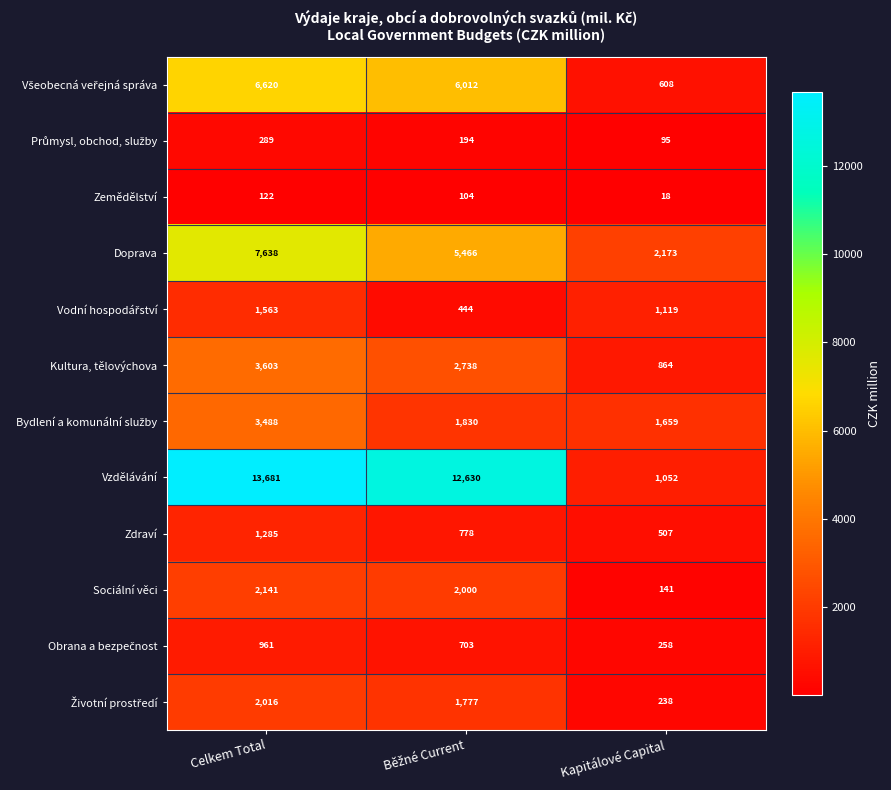

Count the number of categories in the chart.

3